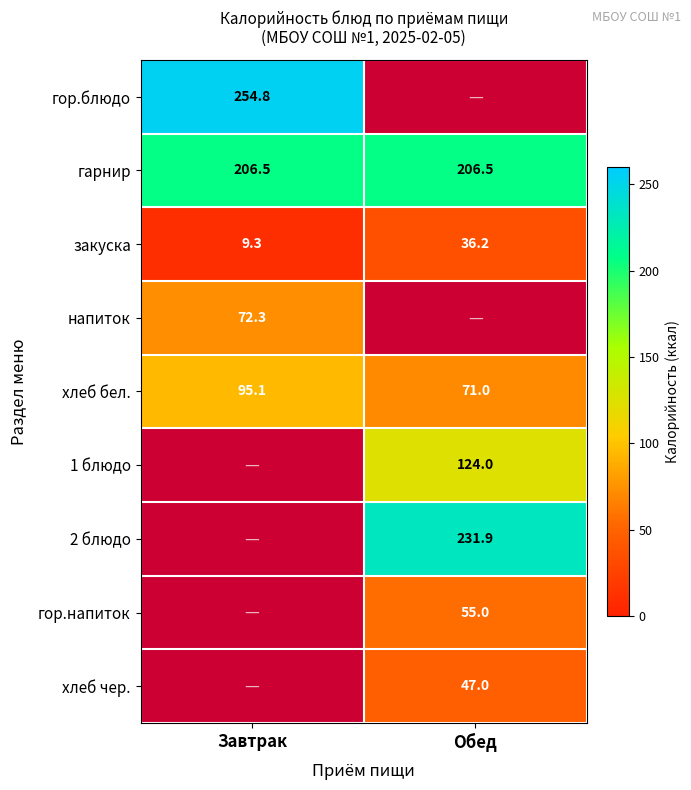

At which label does хлеб бел. first exceed 95?

Завтрак